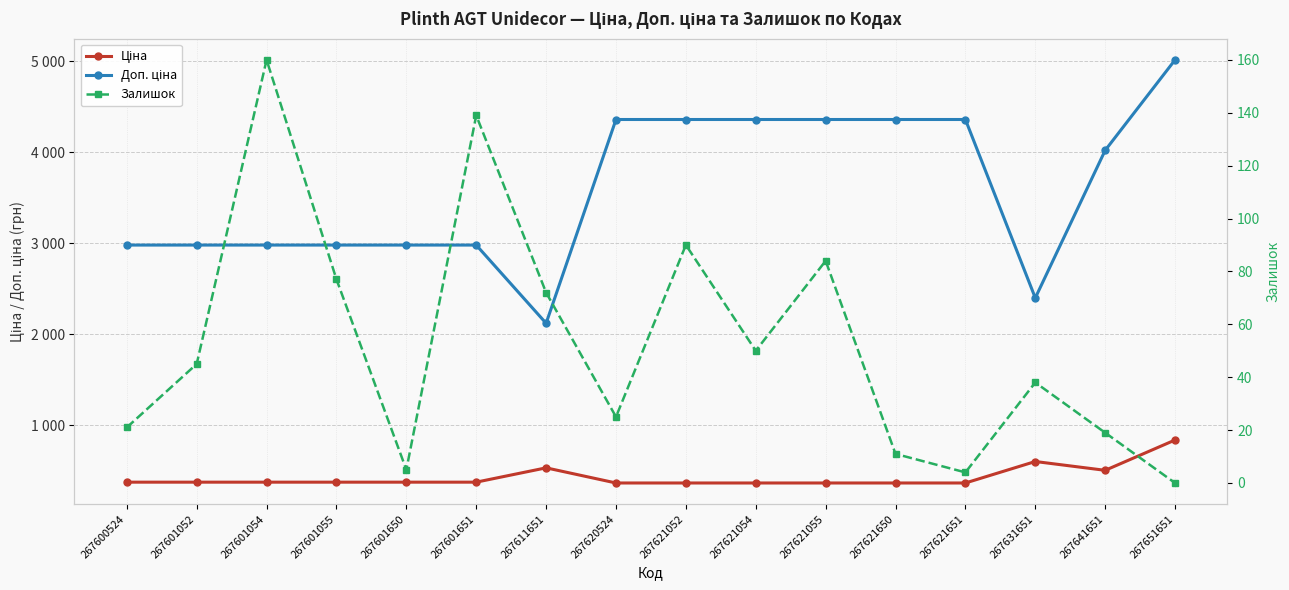

Which category has the highest value in the Доп. ціна series?

267651651